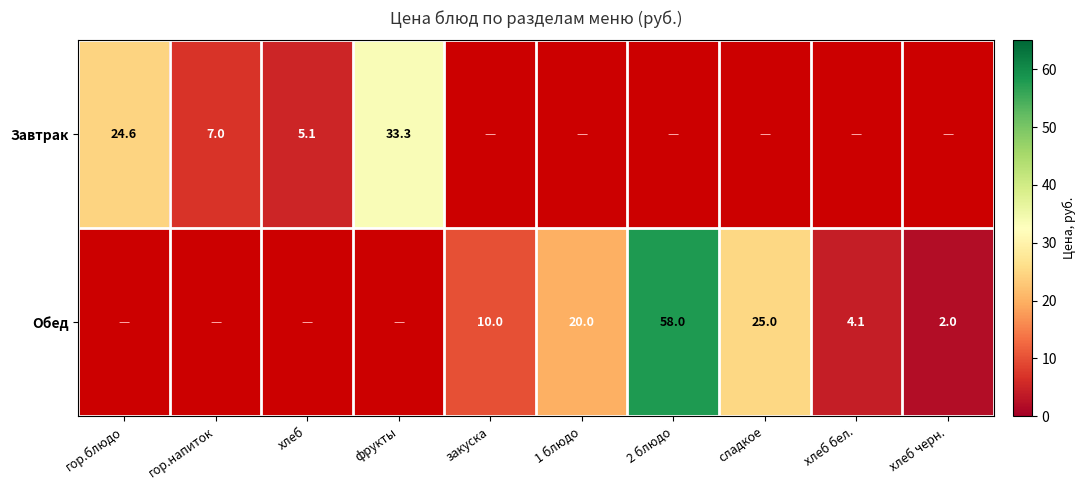

Count the number of categories in the chart.

10